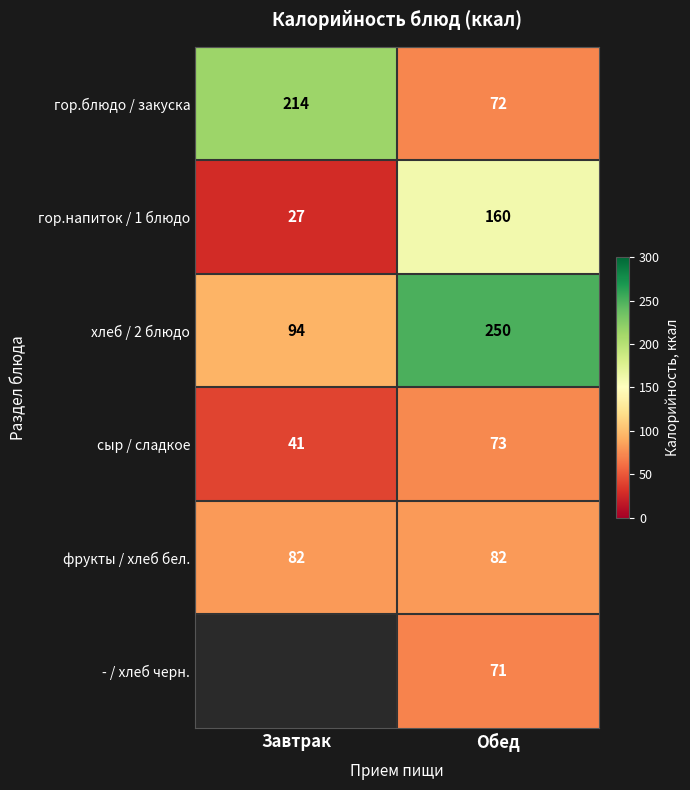

Is it true that гор.блюдо / закуска equals 111.0 at Обед?

False